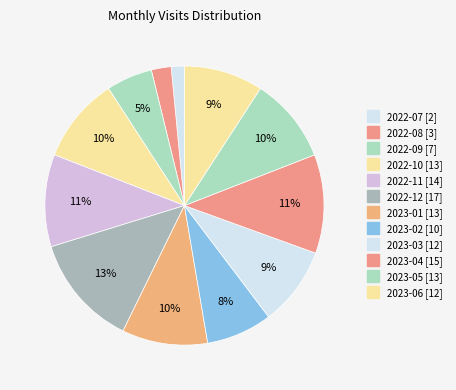

Approximately how many times larger is the value at 2022-10 compared to 2022-08?

4.3